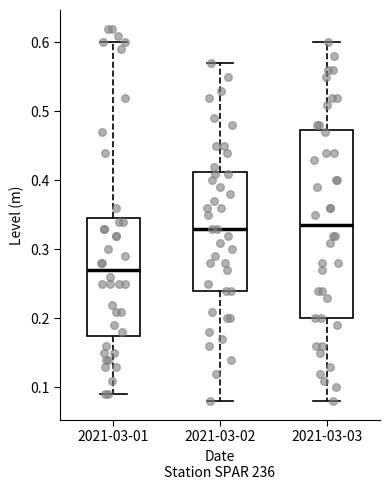

Which box's median line is the lowest?

2021-03-01